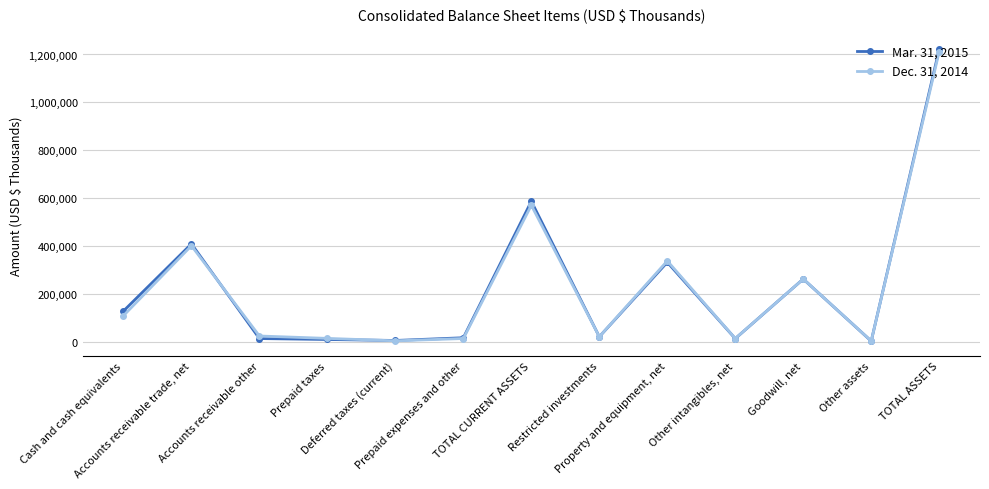

Which series has the largest range (max minus min)?

Mar. 31, 2015